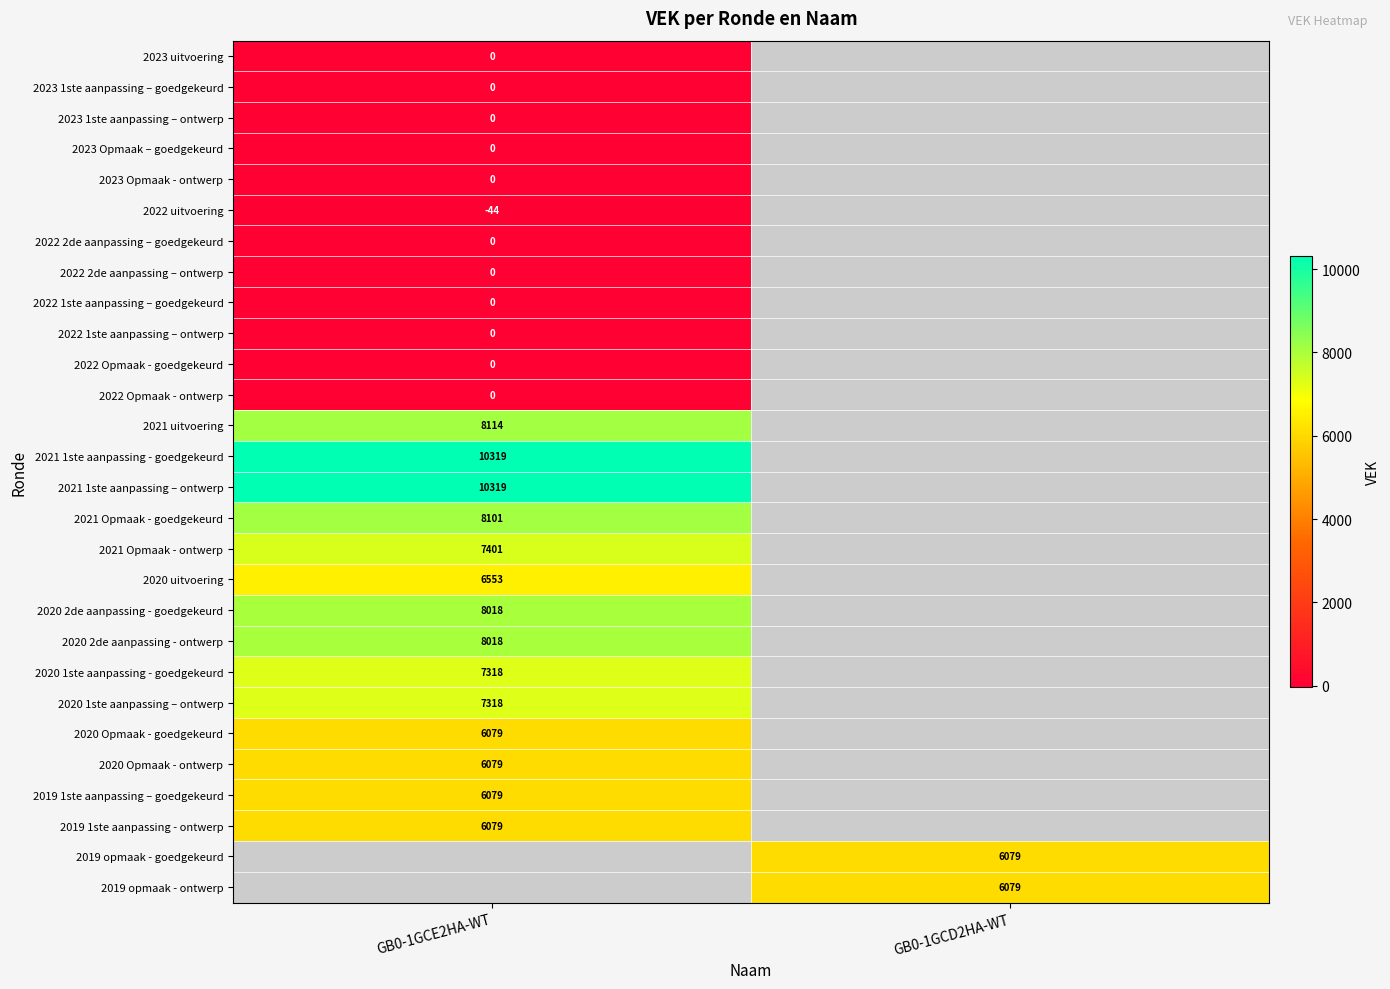

The 2019 opmaak - goedgekeurd series shows 1706 at GB0-1GCD2HA-WT. True or false?

False